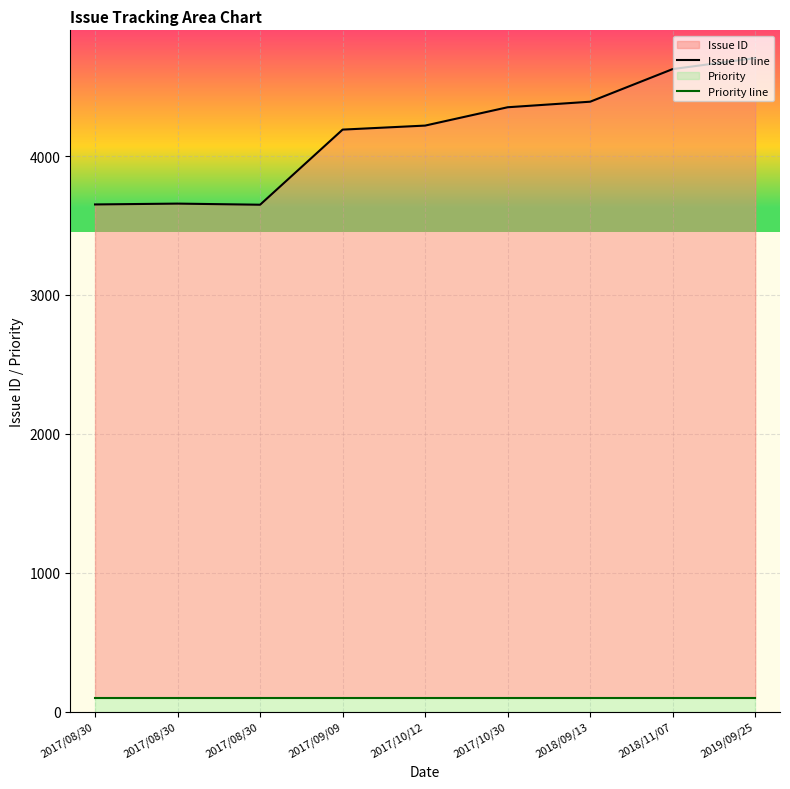

Which series changed the most between 2018/09/13 and 2018/11/07?

Issue ID line